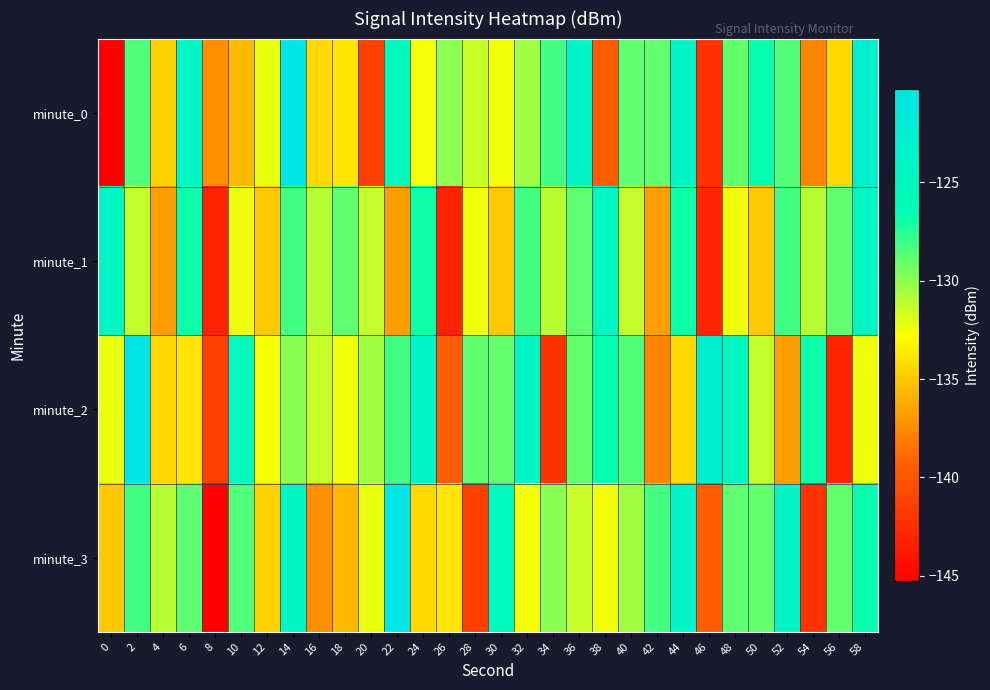

Reading left to right, transcribe all the data shown in this chart.

minute_0: 0=-145.3	2=-128.5	4=-134.6	6=-124.4	8=-137.4	10=-135.6	12=-132.3	14=-120.2	16=-134.3	18=-133.8	20=-141.4	22=-125.2	24=-132.6	26=-130.0	28=-131.4	30=-132.5	32=-130.5	34=-128.2	36=-123.7	38=-139.5	40=-128.9	42=-129.0	44=-124.2	46=-142.1	48=-128.9	50=-126.7	52=-128.5	54=-137.8	56=-134.4	58=-123.1
minute_1: 0=-124.6	2=-131.3	4=-136.7	6=-126.8	8=-143.0	10=-132.4	12=-135.0	14=-128.2	16=-131.0	18=-128.9	20=-131.3	22=-136.7	24=-126.8	26=-143.0	28=-132.4	30=-135.0	32=-128.2	34=-131.0	36=-128.9	38=-124.6	40=-131.3	42=-136.7	44=-126.8	46=-143.0	48=-132.4	50=-135.0	52=-128.2	54=-131.0	56=-128.9	58=-124.6
minute_2: 0=-132.3	2=-120.2	4=-134.3	6=-133.8	8=-141.4	10=-125.2	12=-132.6	14=-130.0	16=-131.4	18=-132.5	20=-130.5	22=-128.2	24=-123.7	26=-139.5	28=-128.9	30=-129.0	32=-124.2	34=-142.1	36=-128.9	38=-126.7	40=-128.5	42=-137.8	44=-134.4	46=-123.1	48=-124.6	50=-131.3	52=-136.7	54=-126.8	56=-143.0	58=-132.4
minute_3: 0=-135.0	2=-128.2	4=-131.0	6=-128.9	8=-145.3	10=-128.5	12=-134.6	14=-124.4	16=-137.4	18=-135.6	20=-132.3	22=-120.2	24=-134.3	26=-133.8	28=-141.4	30=-125.2	32=-132.6	34=-130.0	36=-131.4	38=-132.5	40=-130.5	42=-128.2	44=-123.7	46=-139.5	48=-128.9	50=-129.0	52=-124.2	54=-142.1	56=-128.9	58=-126.7